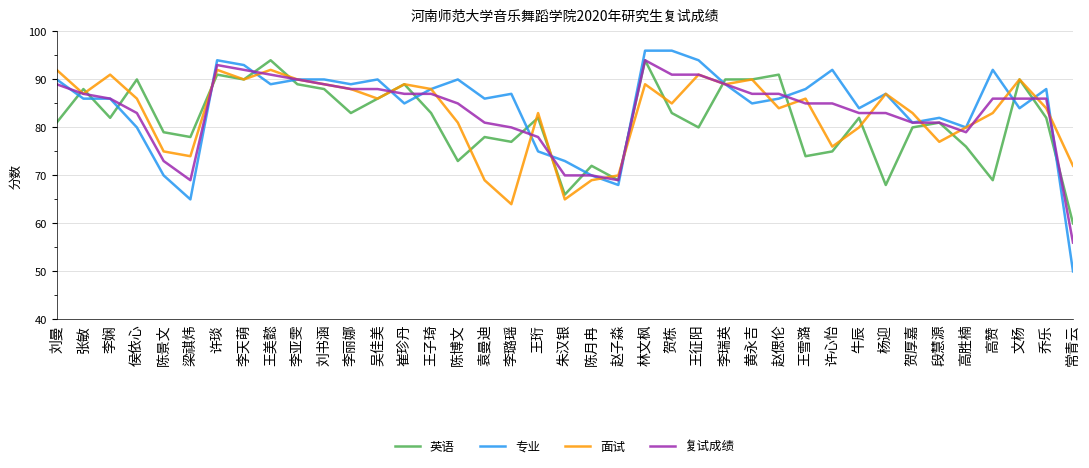

Which series has the largest range (max minus min)?

专业